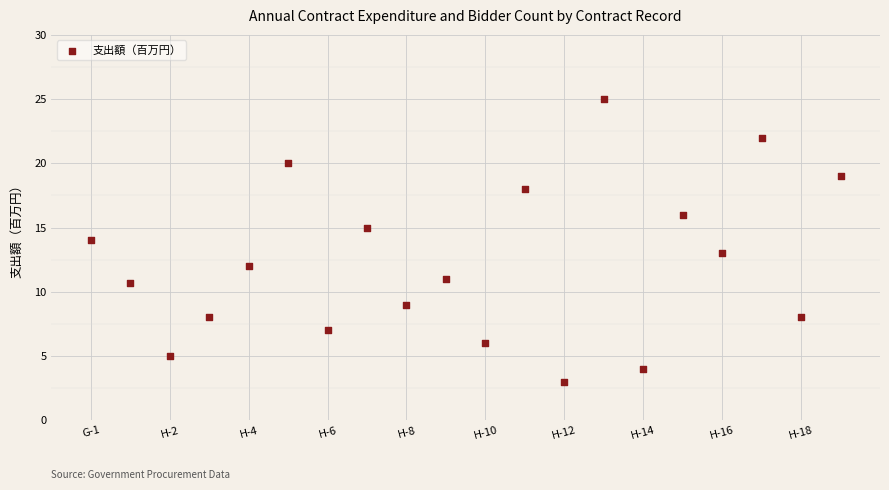

What is the range of Y values (max minus min)?

22.0